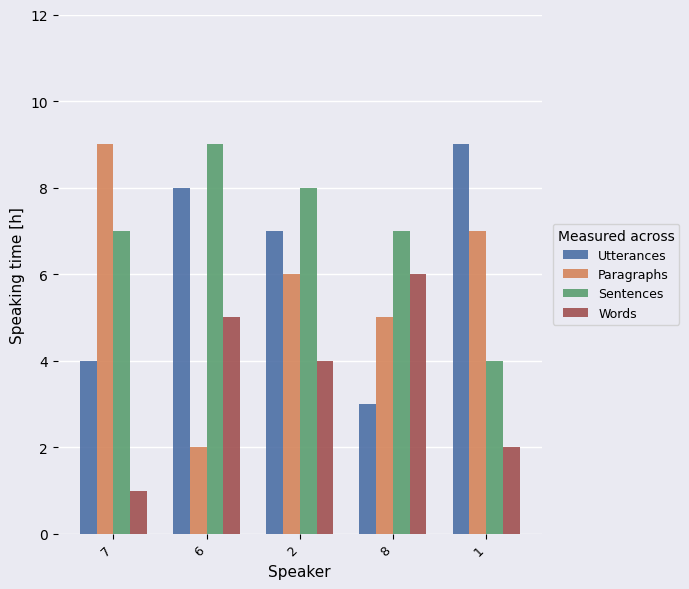

Which series has the widest spread of values?

Paragraphs